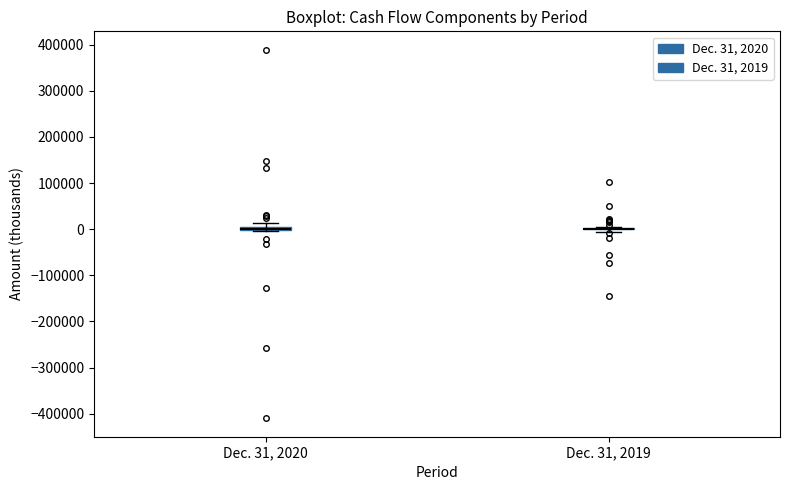

Where is the lower edge of the box for Dec. 31, 2020 on the y-axis? The values are not printed on the chart, so give them approximately, as read against the axis.

0